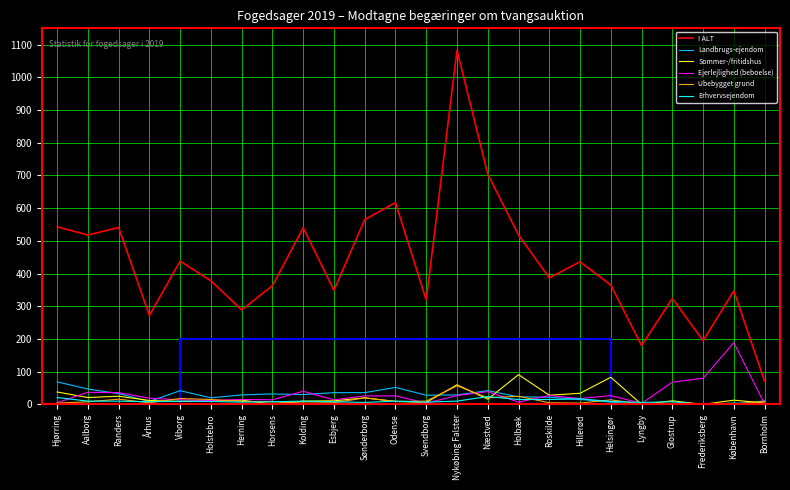

Does the chart display data point markers on the line(s)?

No